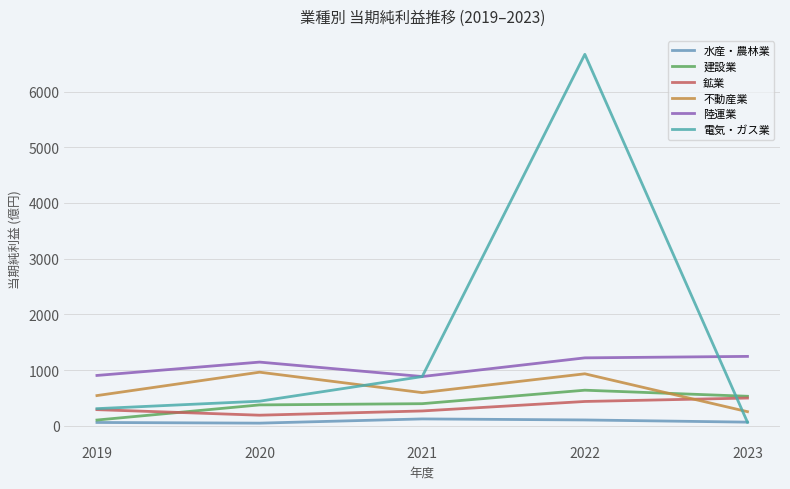

Which has a higher value, 2022 or 2023?

2022